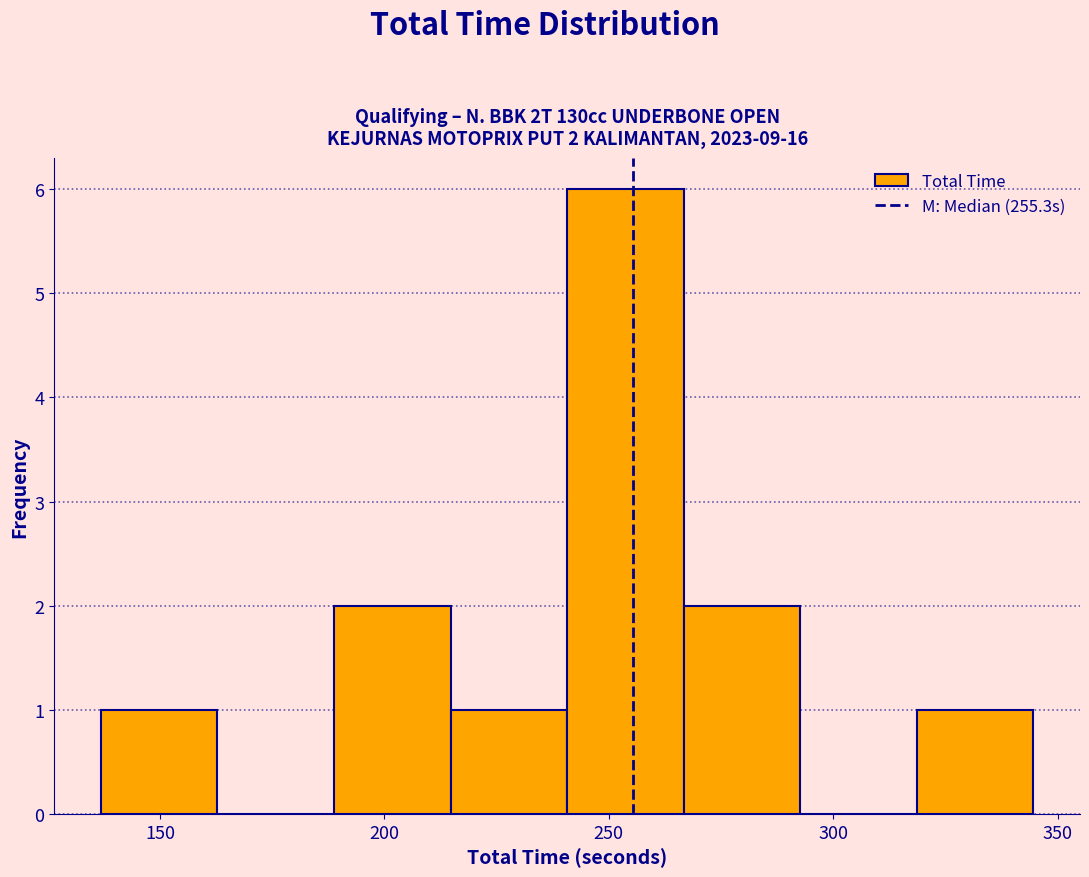

Over which range of the x-axis is the bar tallest?

240 to 265